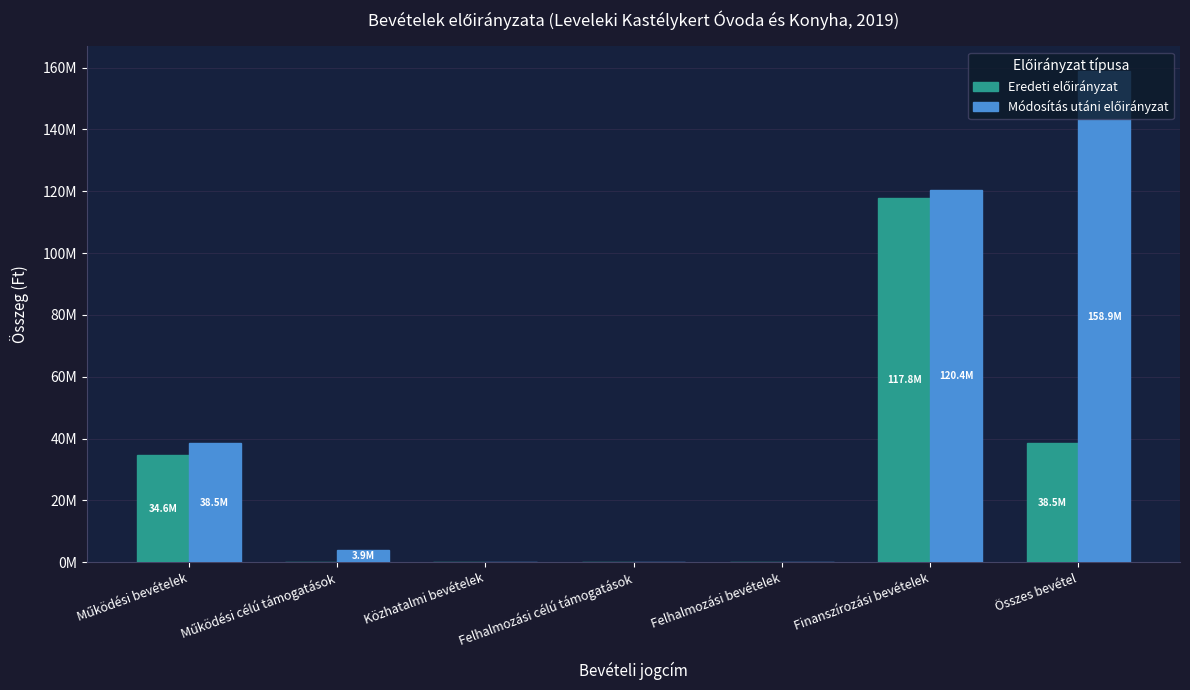

Reading right to left, transcribe all the data shown in this chart.

Eredeti előirányzat: 38498448	117773895	0	0	0	0	34591623
Módosítás utáni előirányzat: 158918481	120420033	0	0	0	3906825	38498448